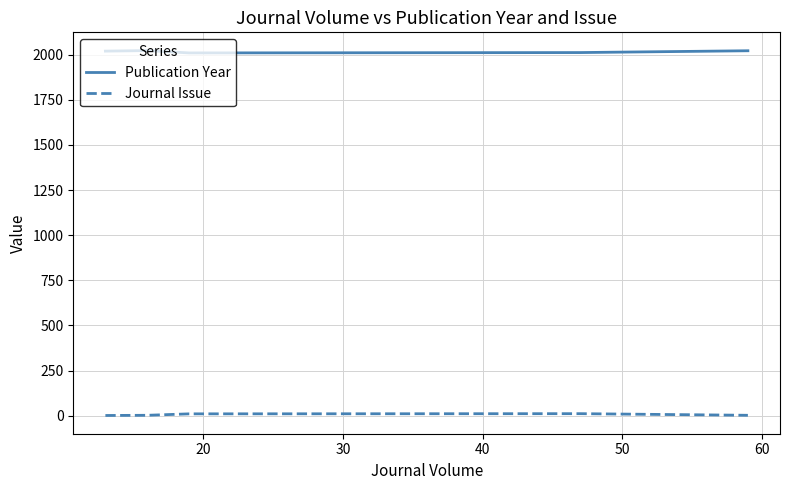

List the series in order of their overall mean, lowest first.

Journal Issue, Publication Year